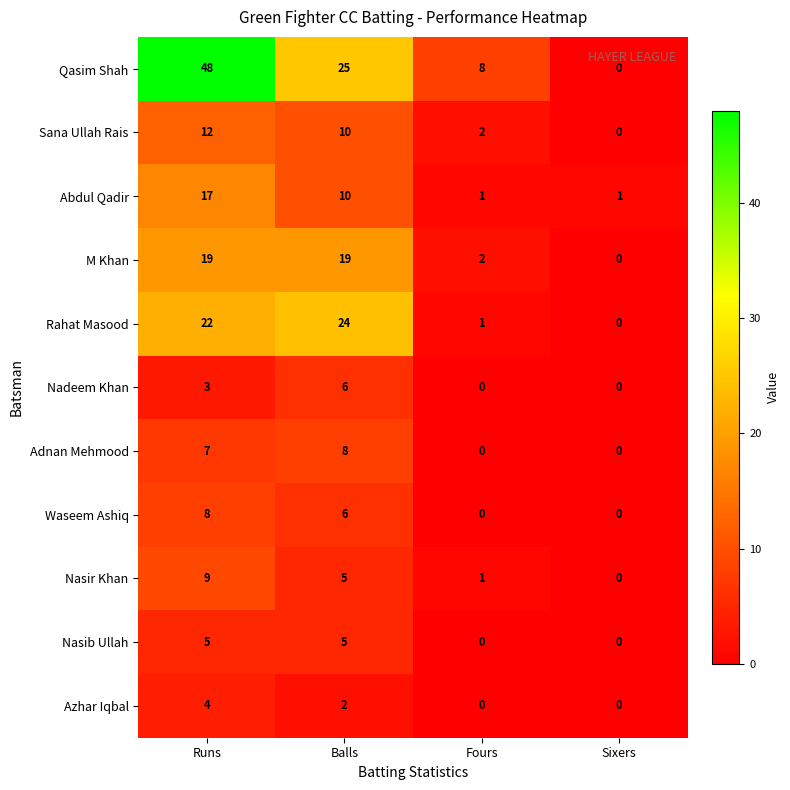

Between Balls and Sixers, which series saw the biggest shift?

Qasim Shah